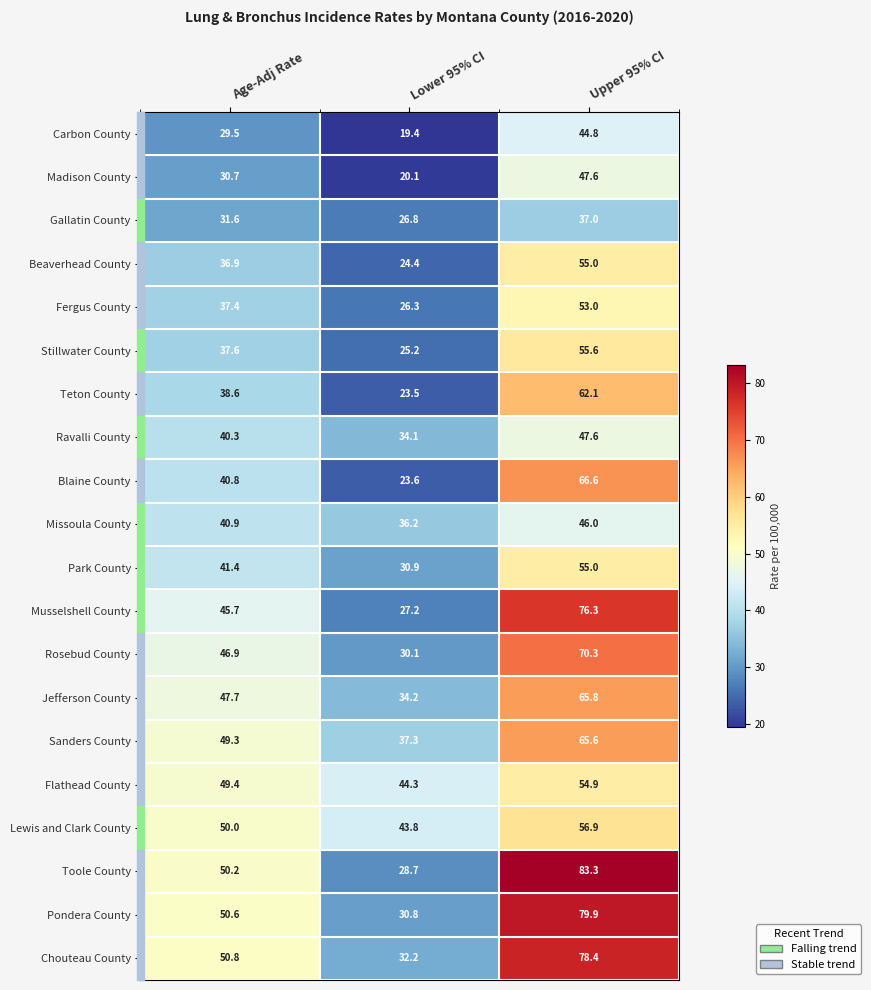

At which category is the sum across all series the highest?

Upper 95% CI